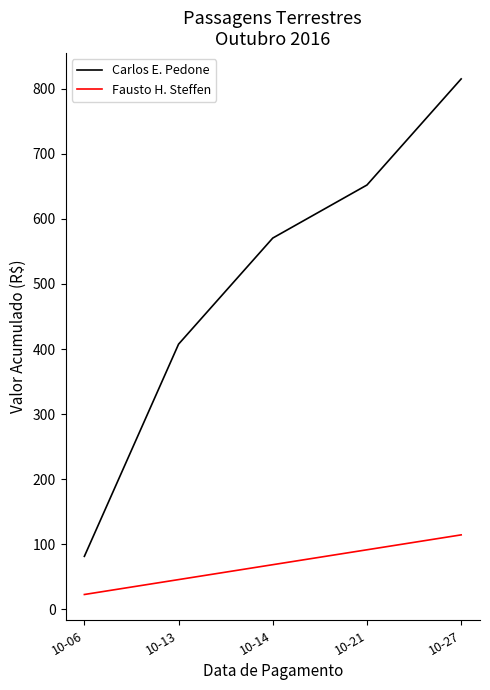

Where is Fausto H. Steffen nearest to the value 68?

10-14